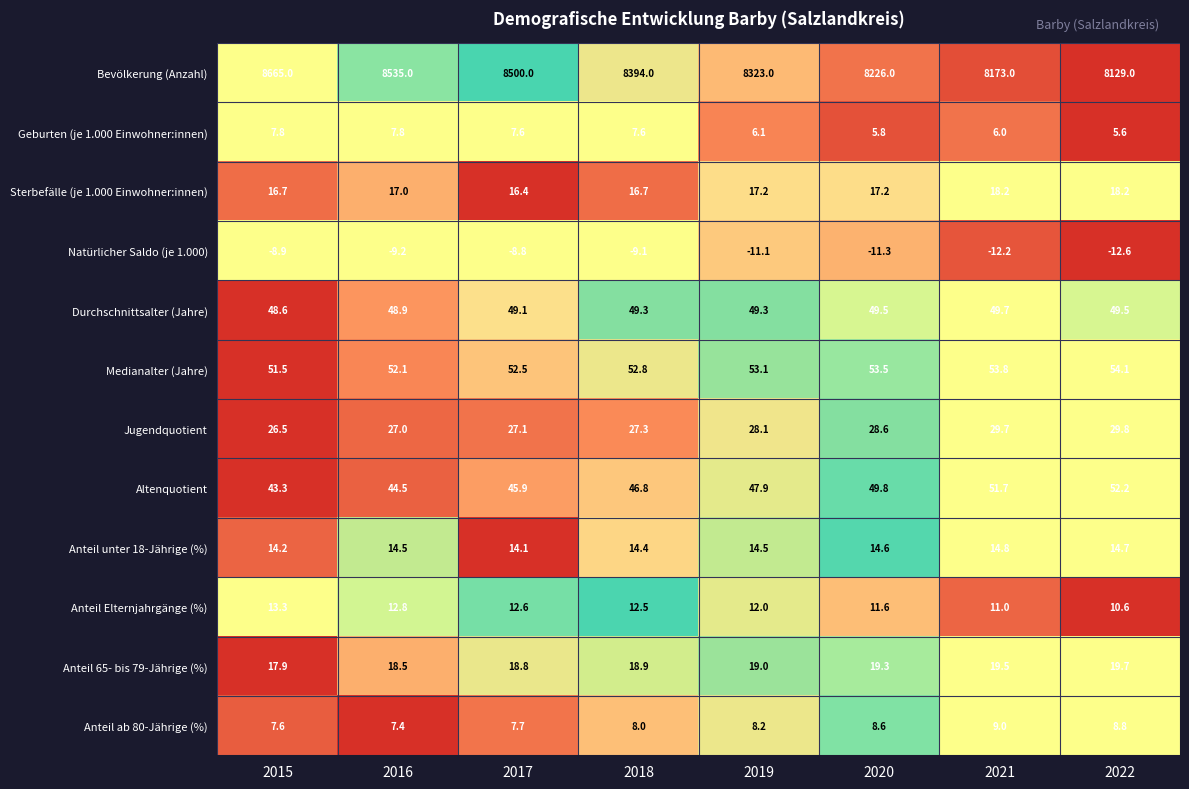

Which series has the widest spread of values?

Bevölkerung (Anzahl)